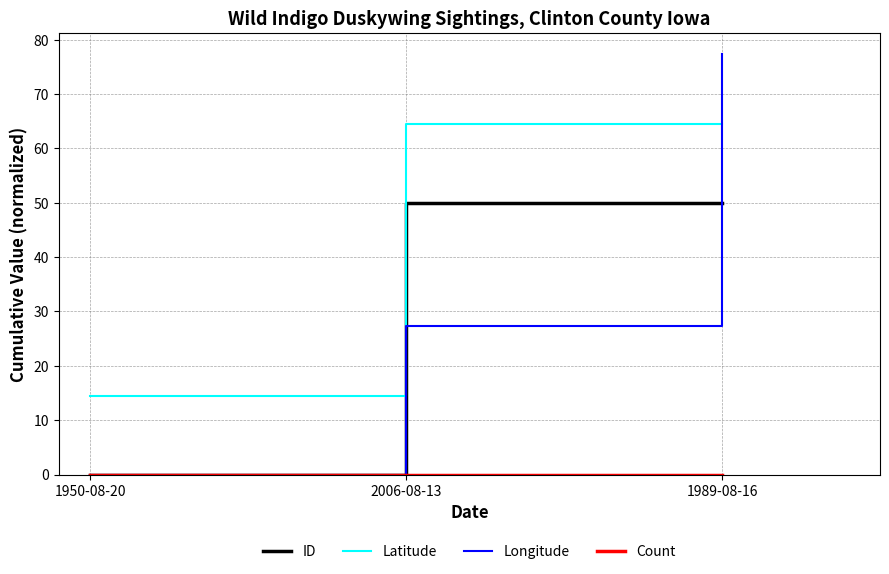

Which series has the largest range (max minus min)?

Longitude